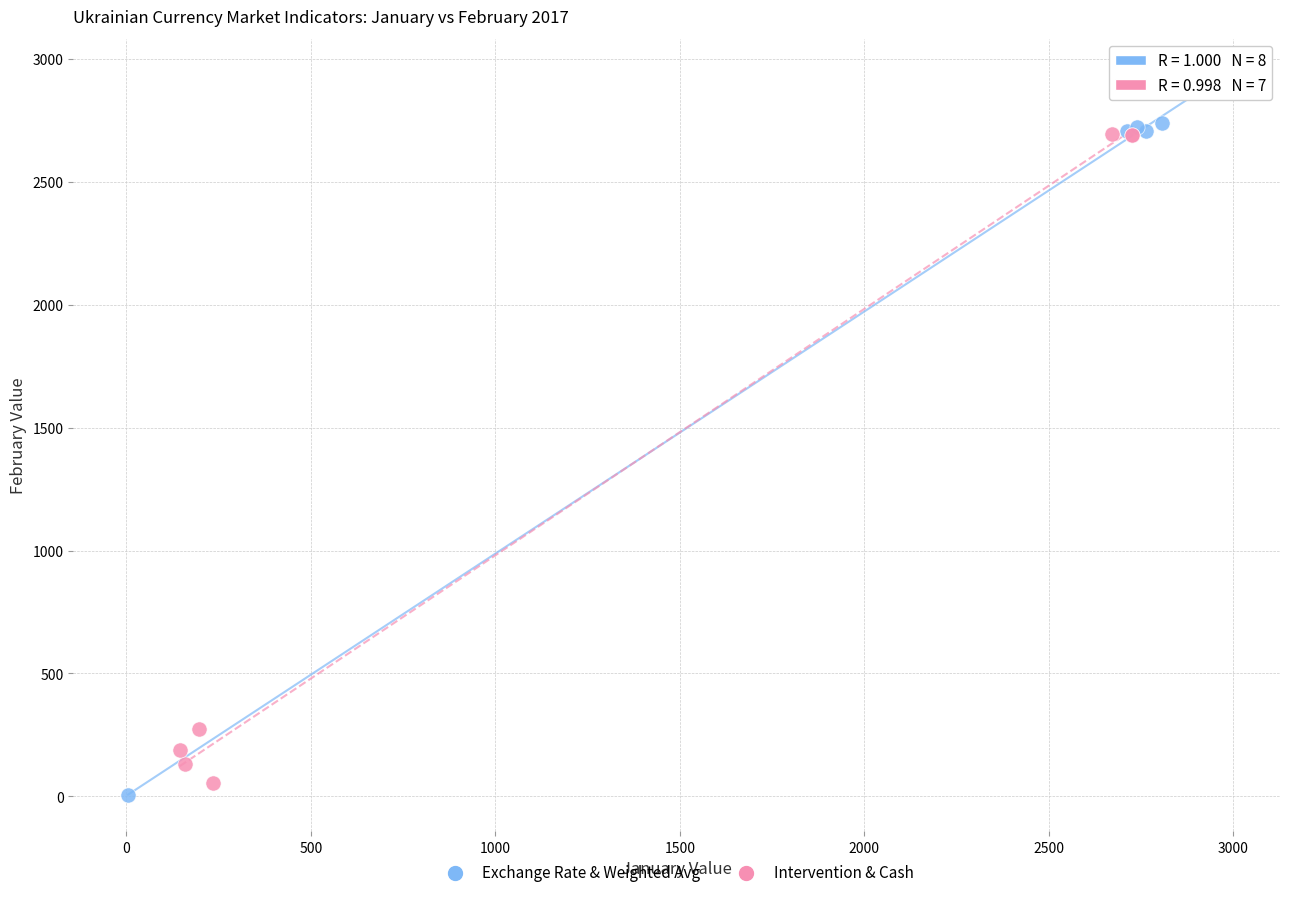

What are all the series names shown in the legend?

Exchange Rate & Weighted Avg, Intervention & Cash